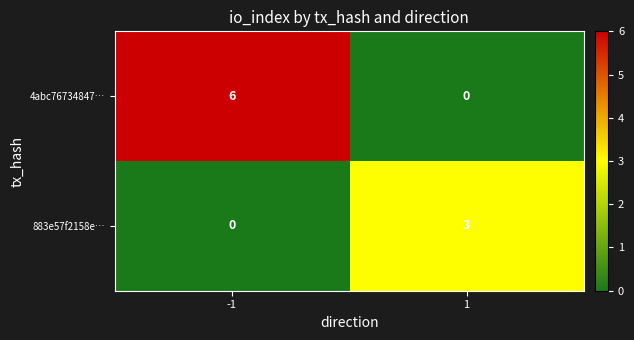

Reading right to left, transcribe all the data shown in this chart.

4abc76734847…: 0	6
883e57f2158e…: 3	0